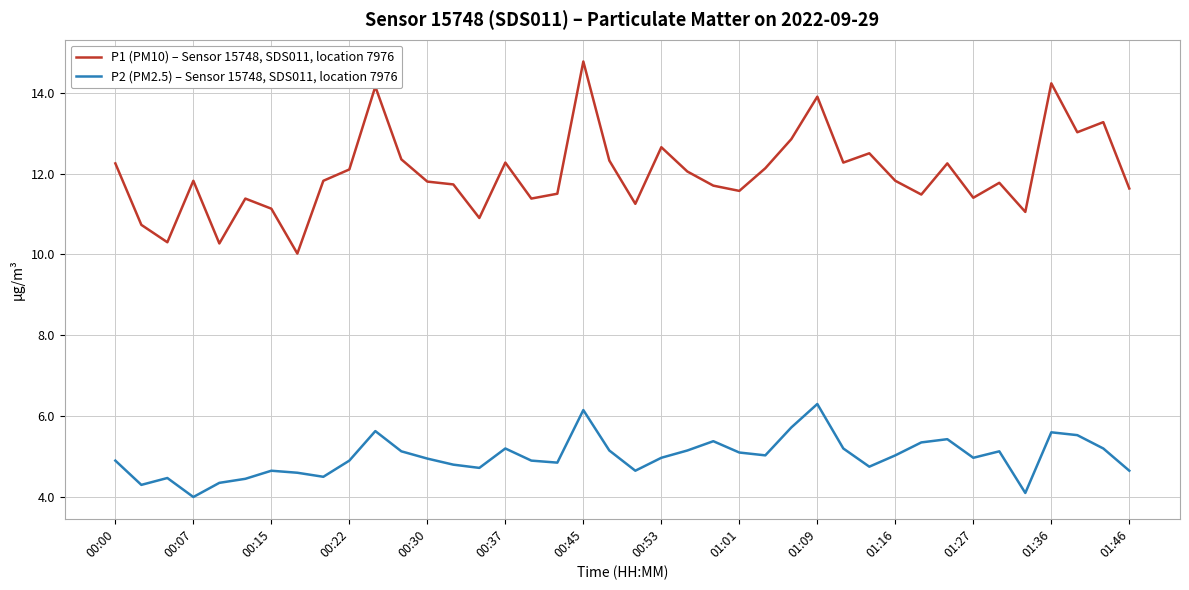

Which series has the largest range (max minus min)?

P1 (PM10) – Sensor 15748, SDS011, location 7976